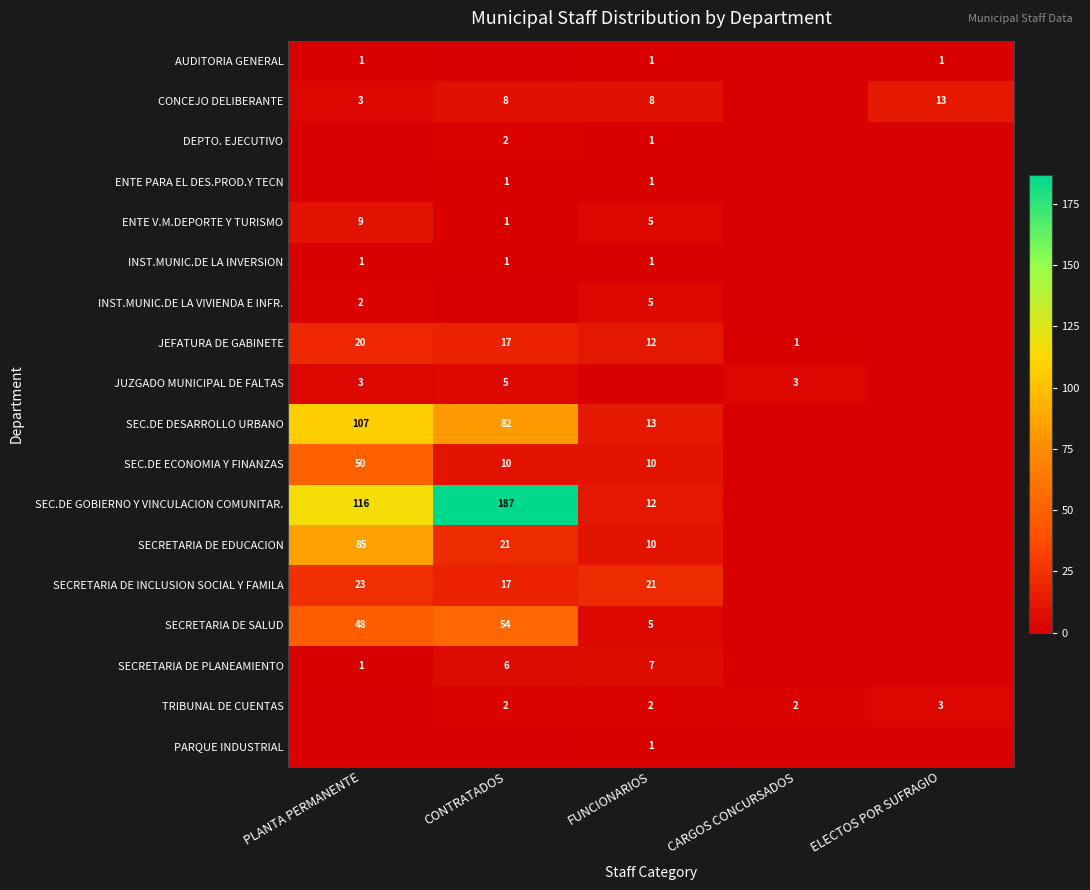

How many categories are shown in the chart?

5